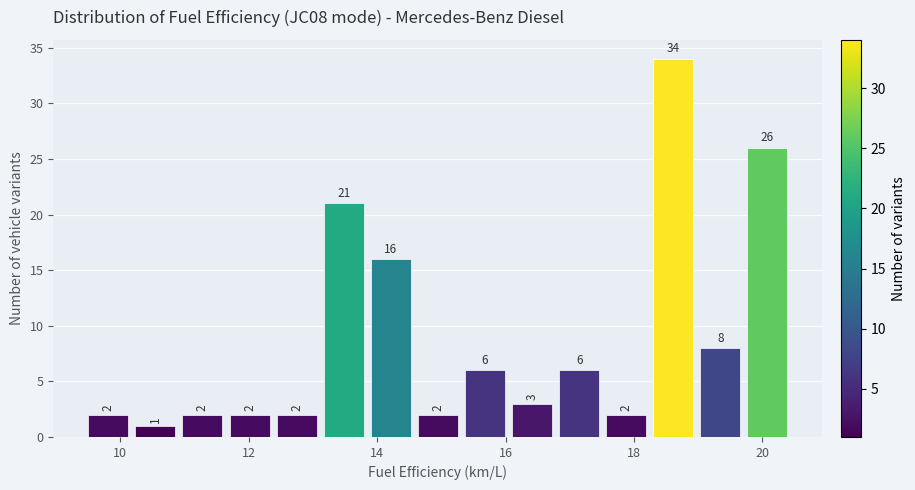

Around what value on the x-axis is the tallest bar? Give the approximate position of its centre, as read against the axis.

18.6